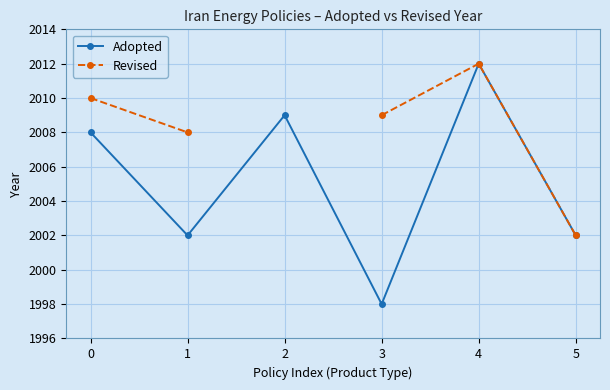

The value of Adopted at 2 is 2009. True or false?

True